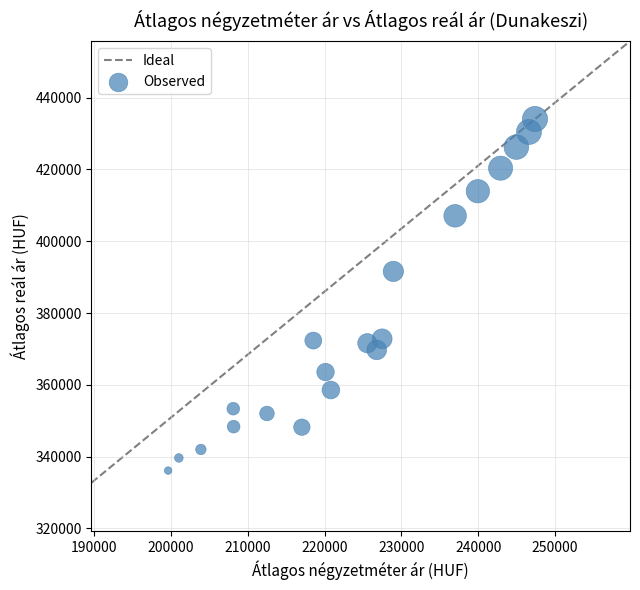

What Y value in the scatter plot is closest to 385086?

391605